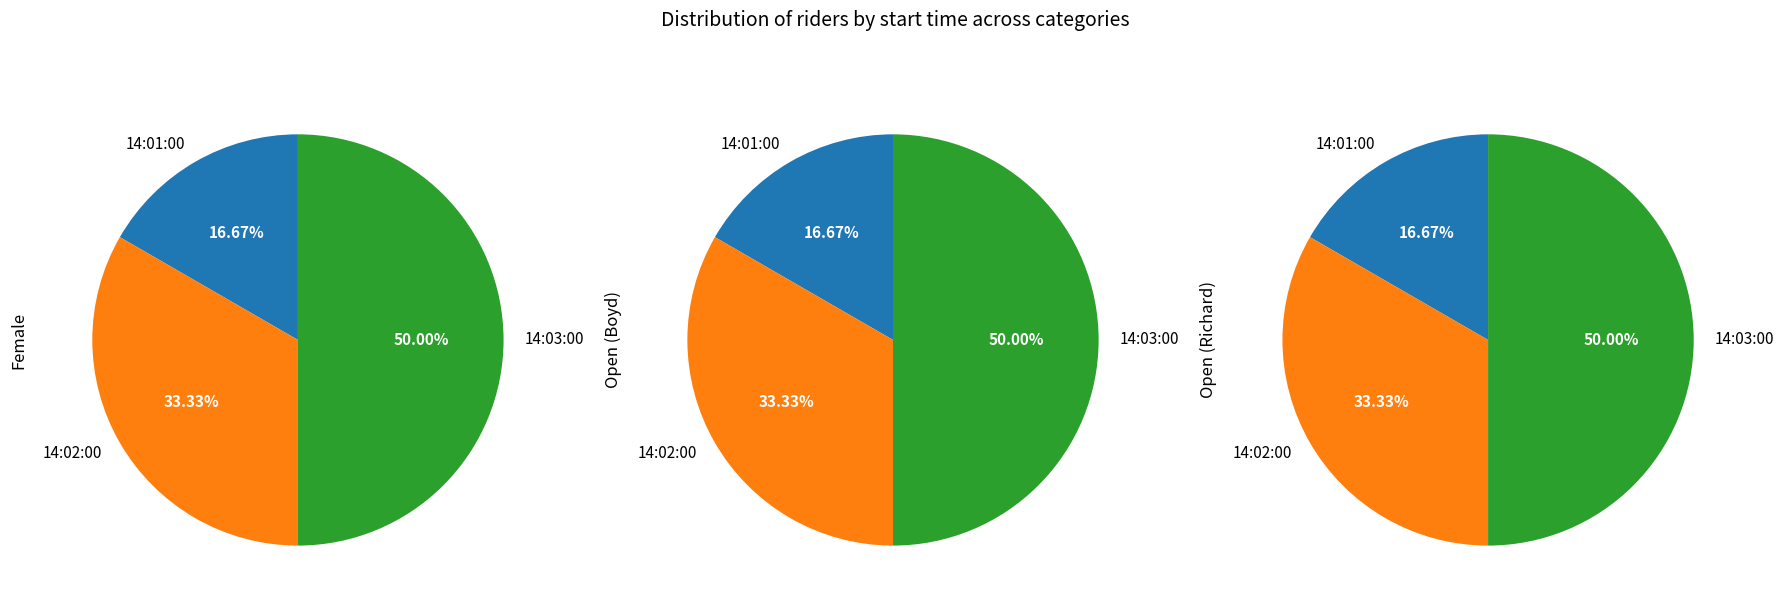

What is the smallest slice in the pie chart?

14:01:00